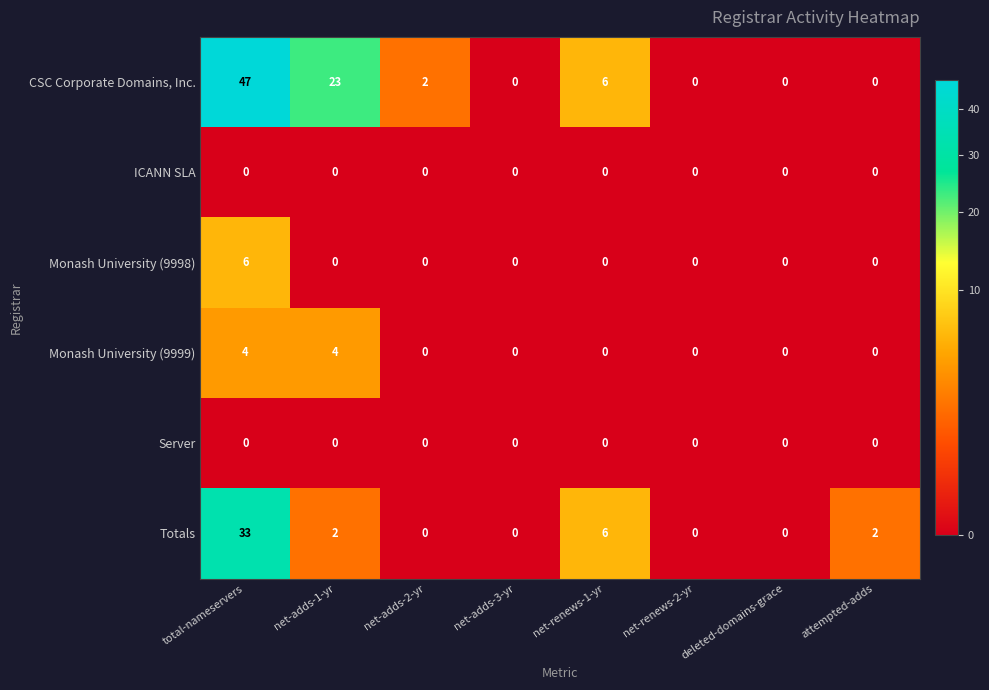

Between net-adds-2-yr and net-adds-3-yr, which series saw the biggest shift?

CSC Corporate Domains, Inc.